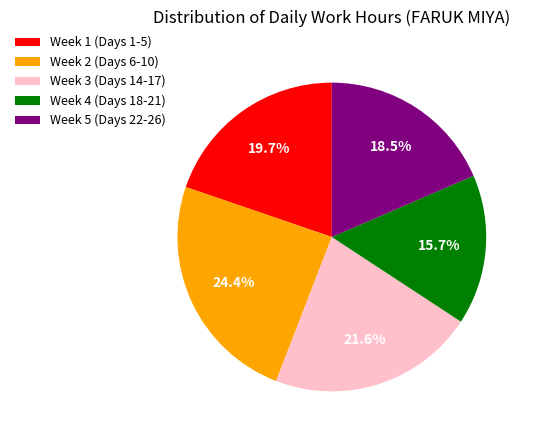

Which category has the smallest portion of the pie?

Week 4 (Days 18-21)